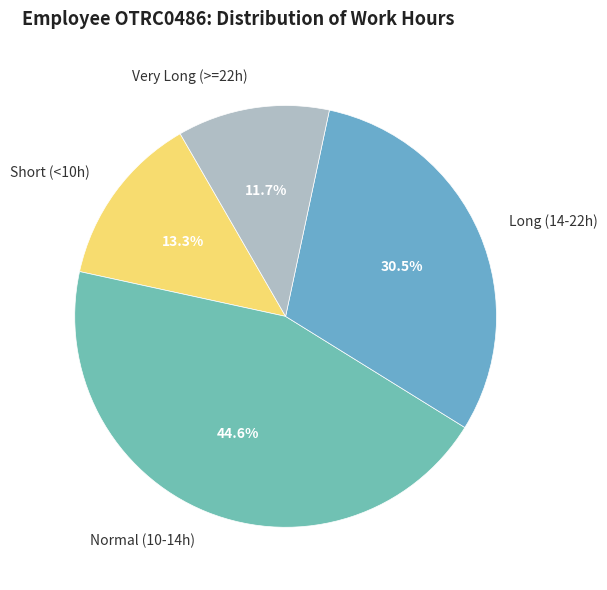

Between Short (<10h) and Long (14-22h), which is larger?

Long (14-22h)